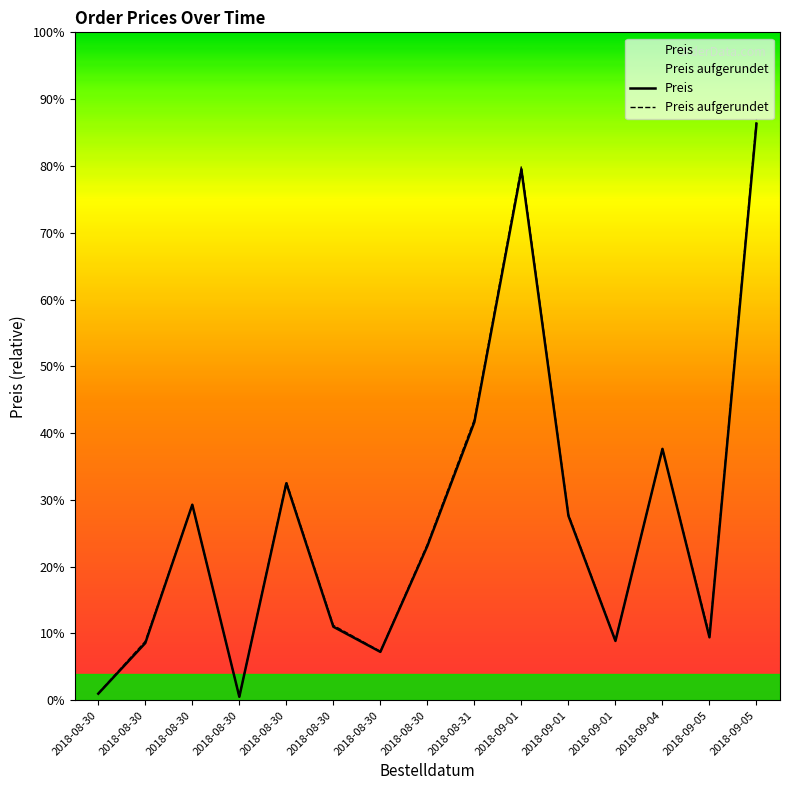

Which series has the largest total across all categories?

Preis aufgerundet